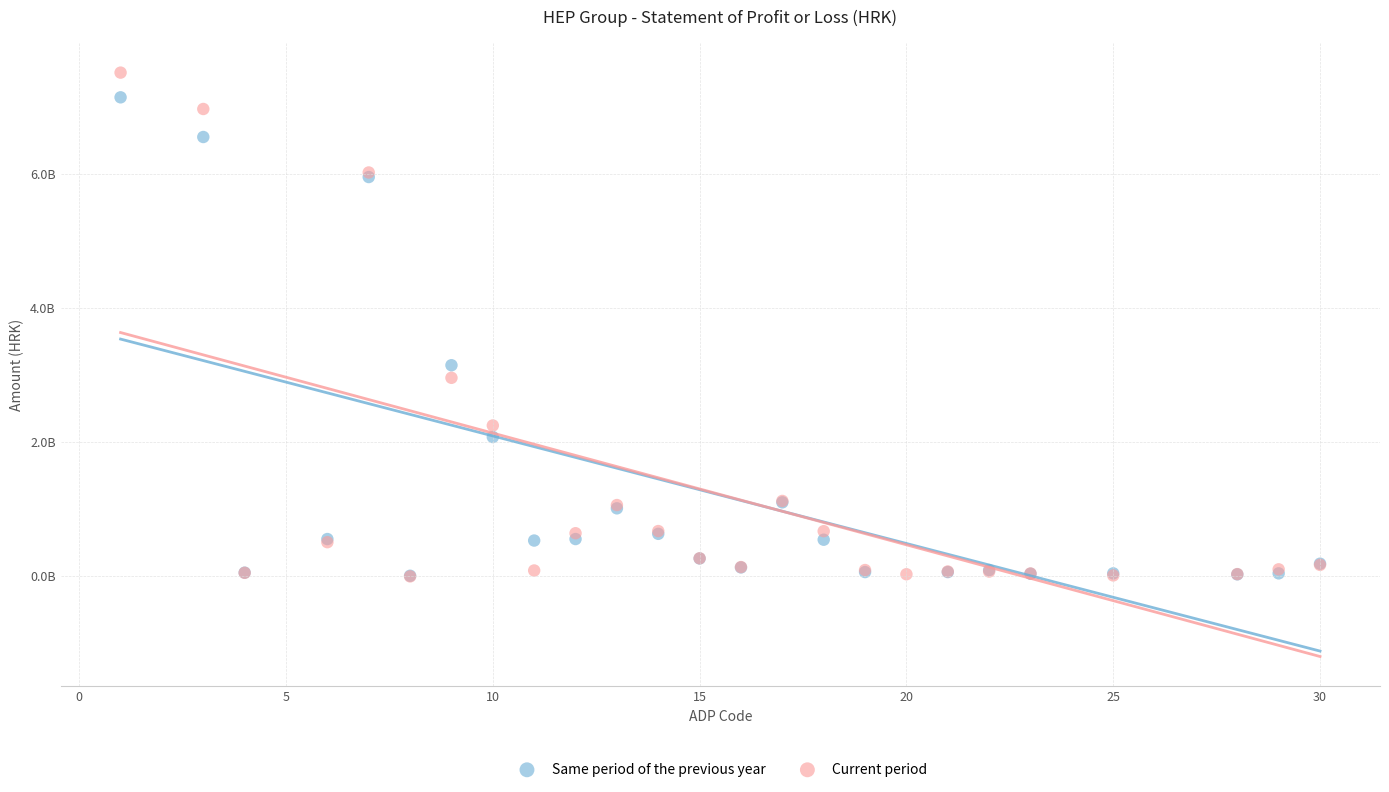

Which series reaches the maximum Y coordinate?

Current period